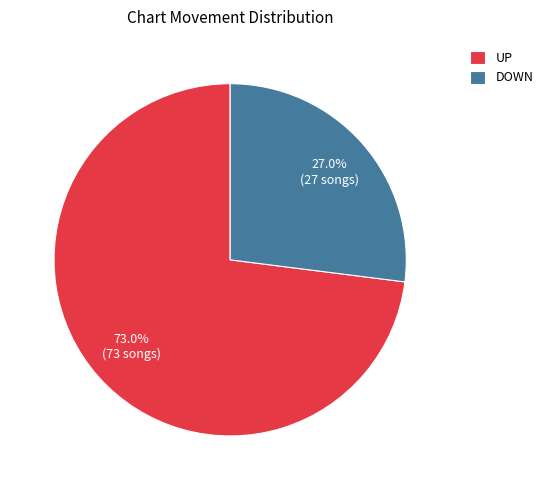

Which category accounts for the majority?

UP